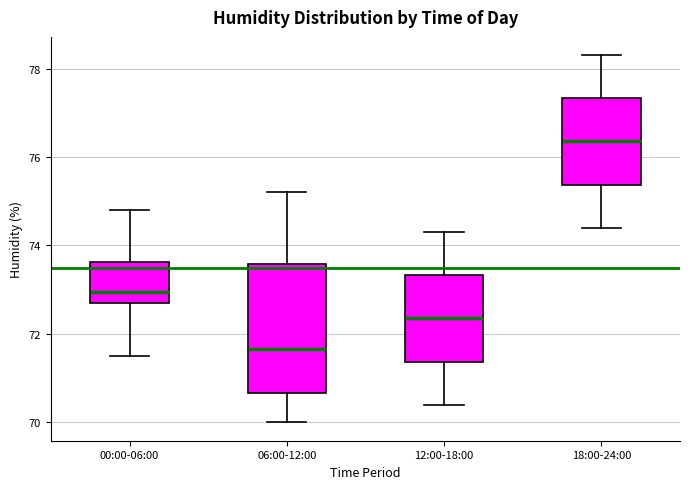

Comparing the boxes themselves (not the whiskers), which one is the tallest?

06:00-12:00